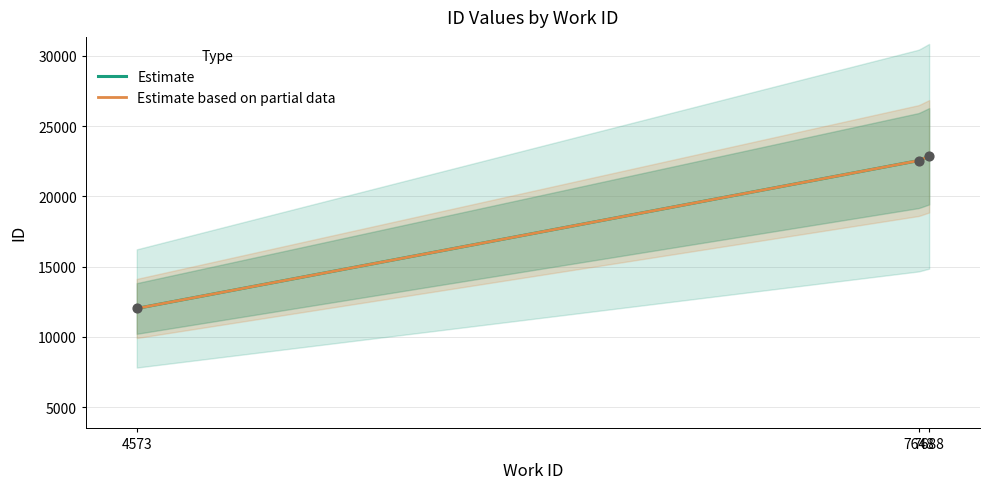

What is the change in value from 7648 to 7688?

+302